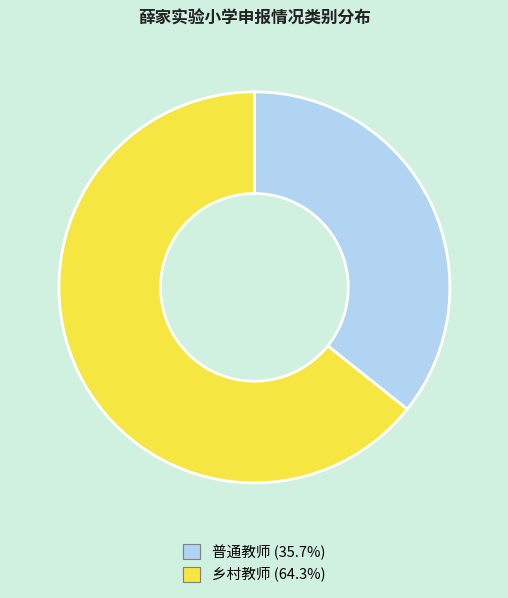

Approximately how many times larger is the value at 普通教师 (35.7%) compared to 乡村教师 (64.3%)?

0.6